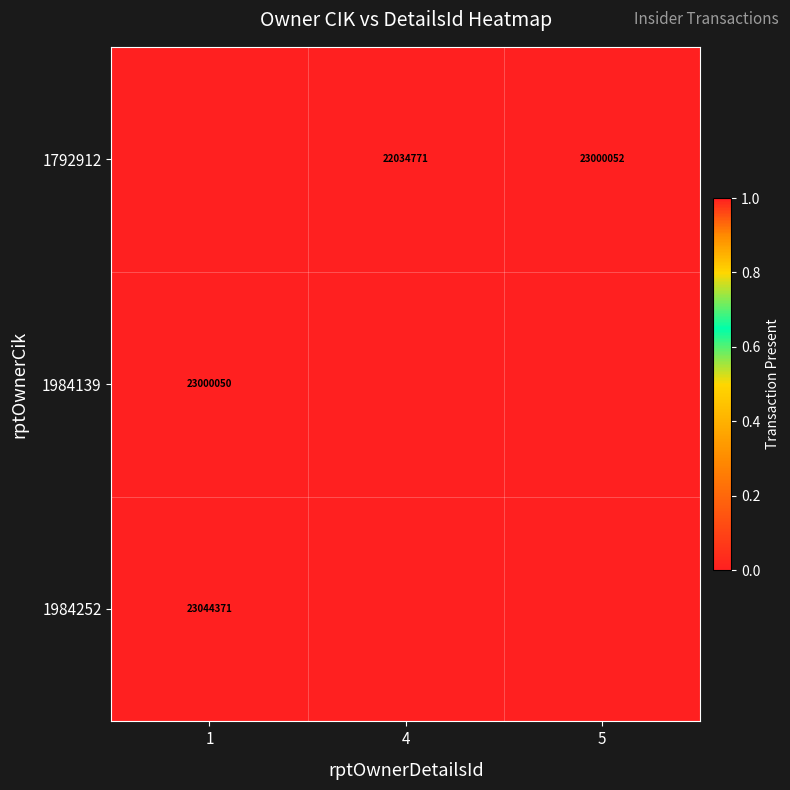

At how many categories does at least one series exceed 0?

3